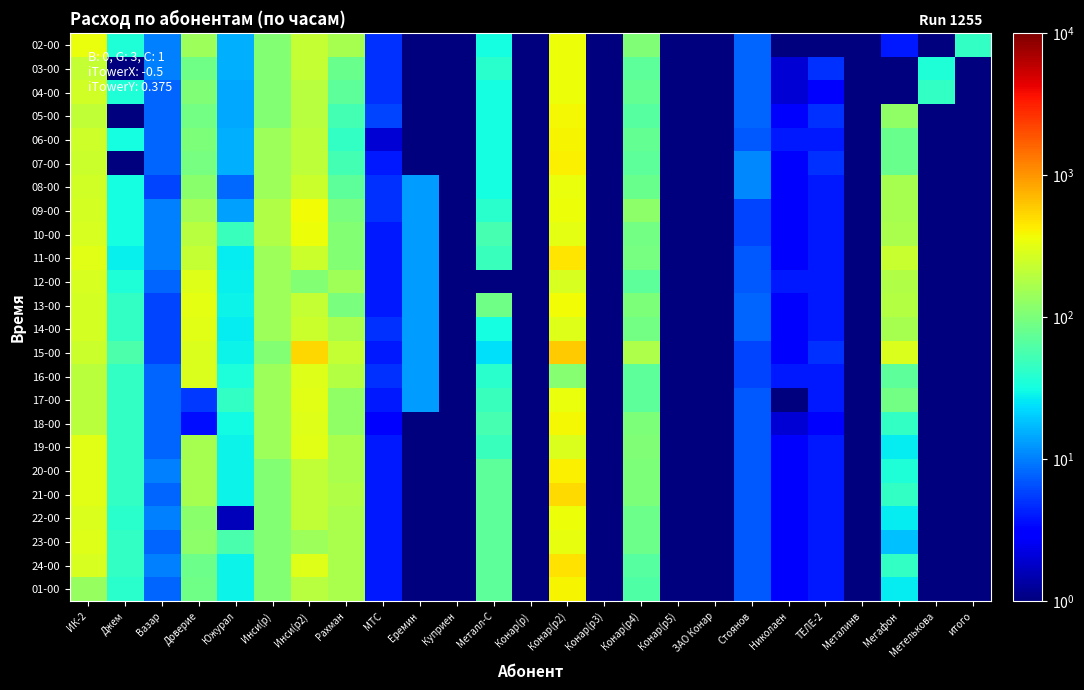

Between Николаен and Металл-С, which is larger?

Металл-С